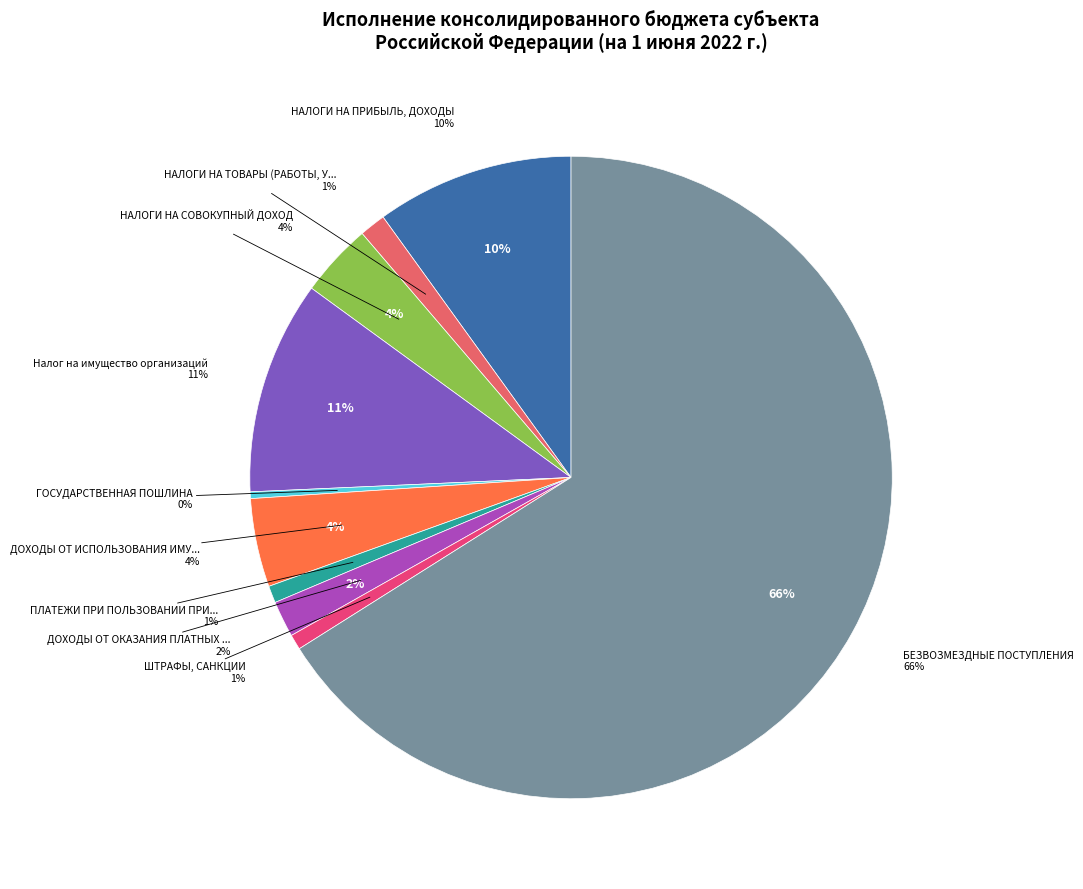

What percentage do ДОХОДЫ ОТ ОКАЗАНИЯ ПЛАТНЫХ УСЛУГ and НАЛОГИ НА ТОВАРЫ (РАБОТЫ, УСЛУГИ) together represent?

3.1%